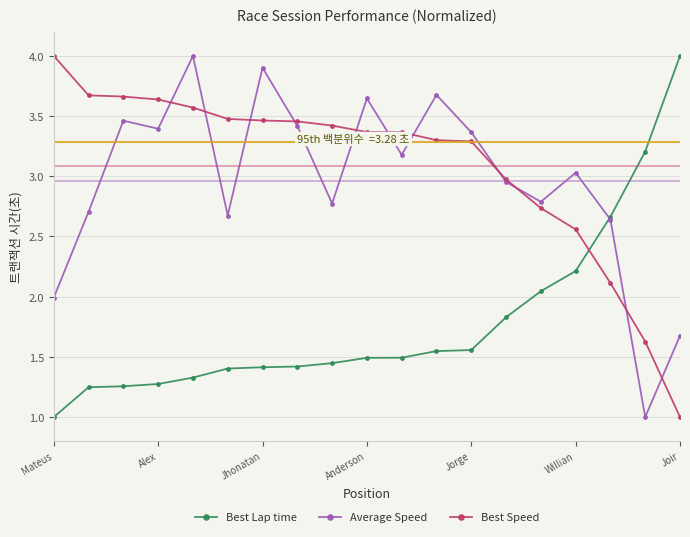

What is the maximum value for Average Speed?

4.0